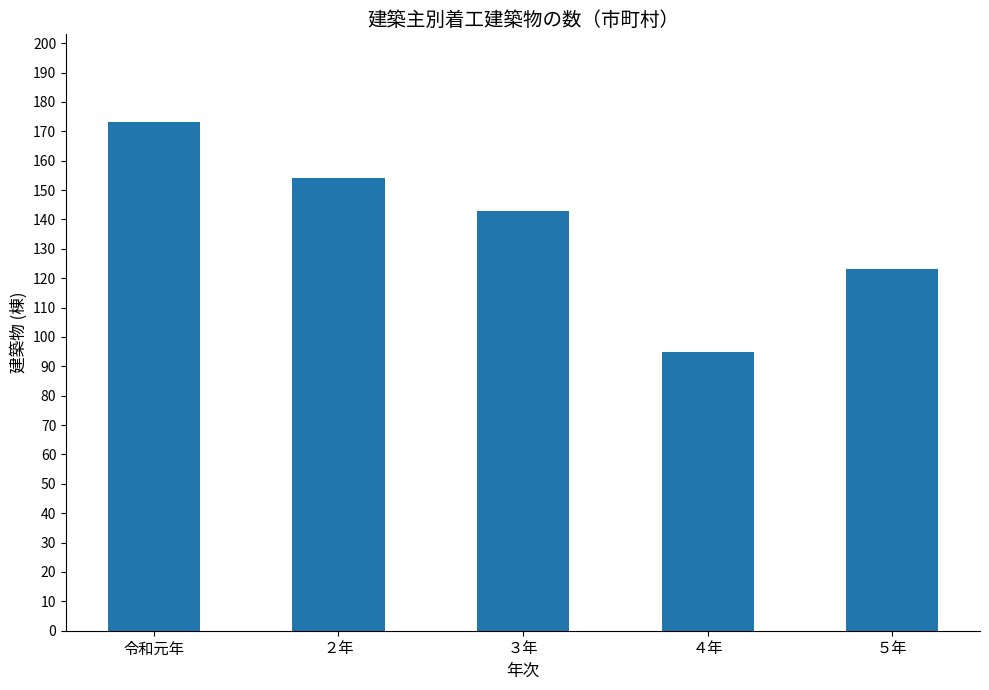

Which category has the highest value across all series?

令和元年